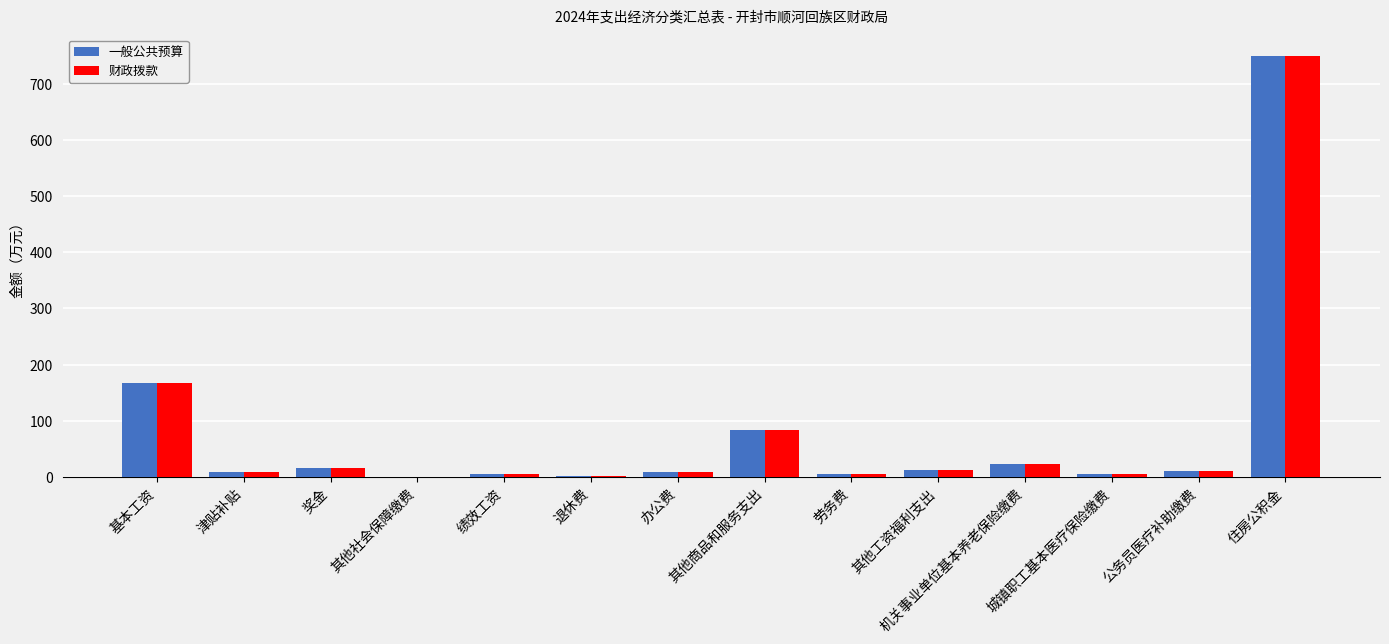

True or false: 财政拨款 has a value of 0.3 at 其他社会保障缴费.

True